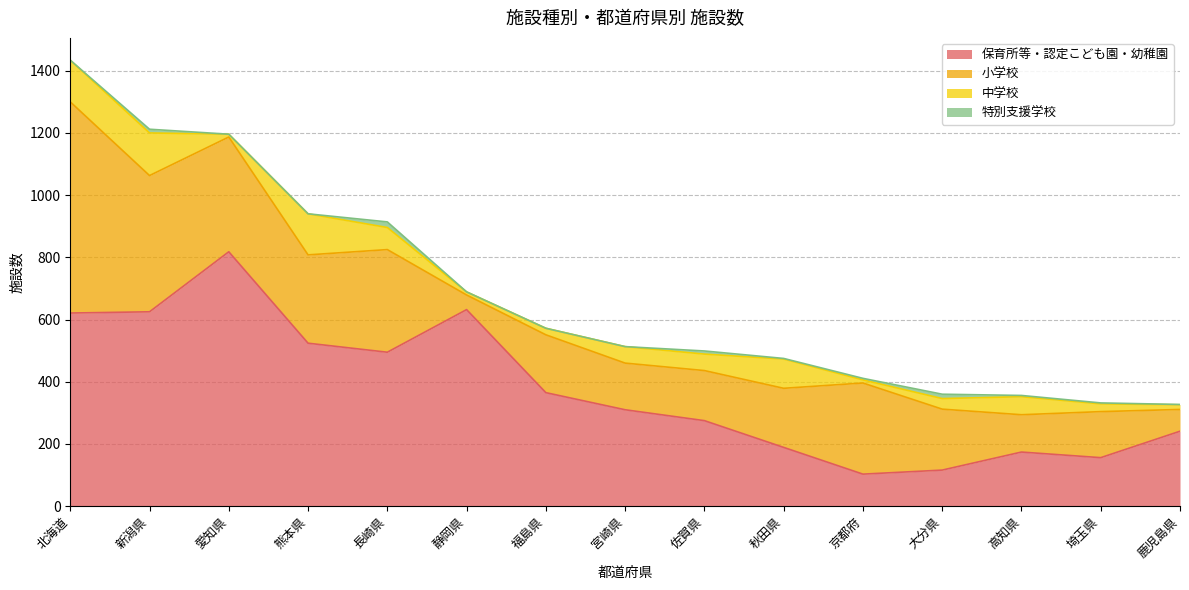

True or false: 小学校 and 特別支援学校 cross at least once.

False